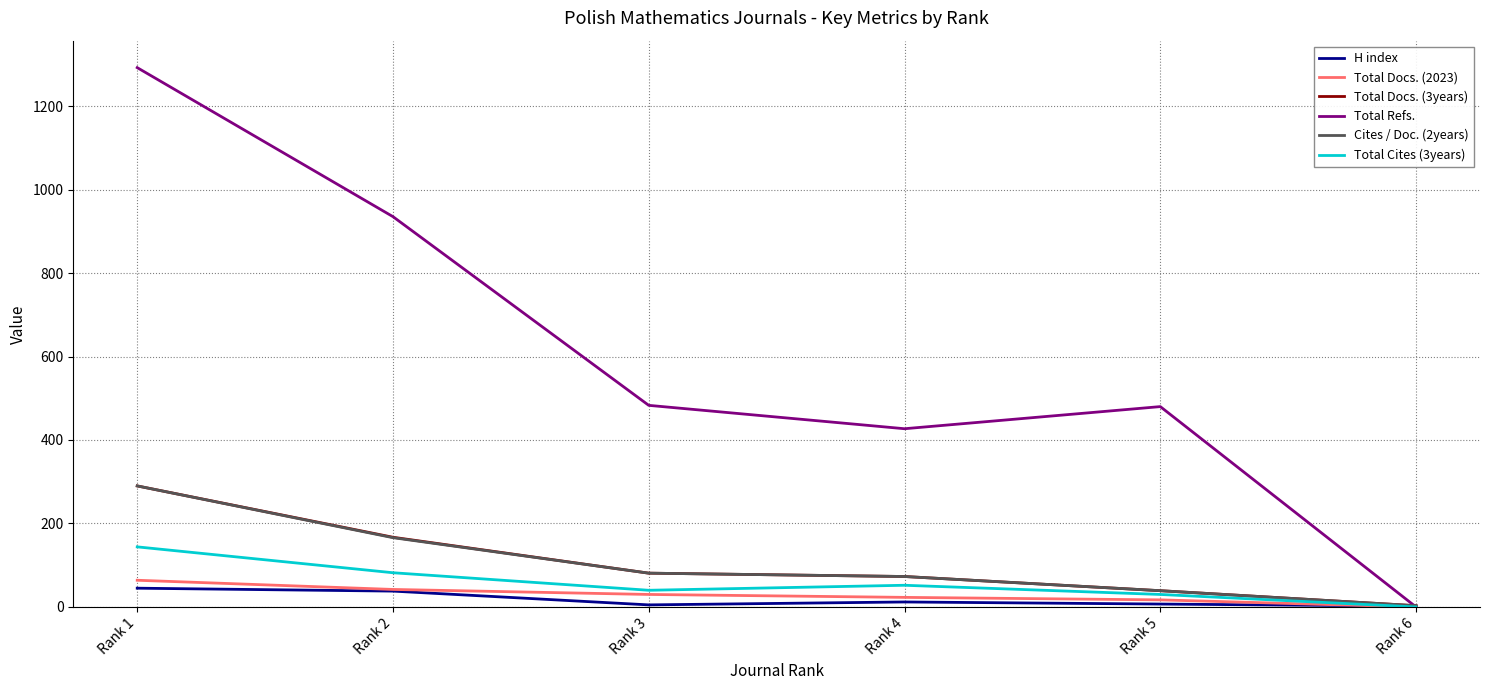

At which category does Total Cites (3years) reach its first local peak?

Rank 4